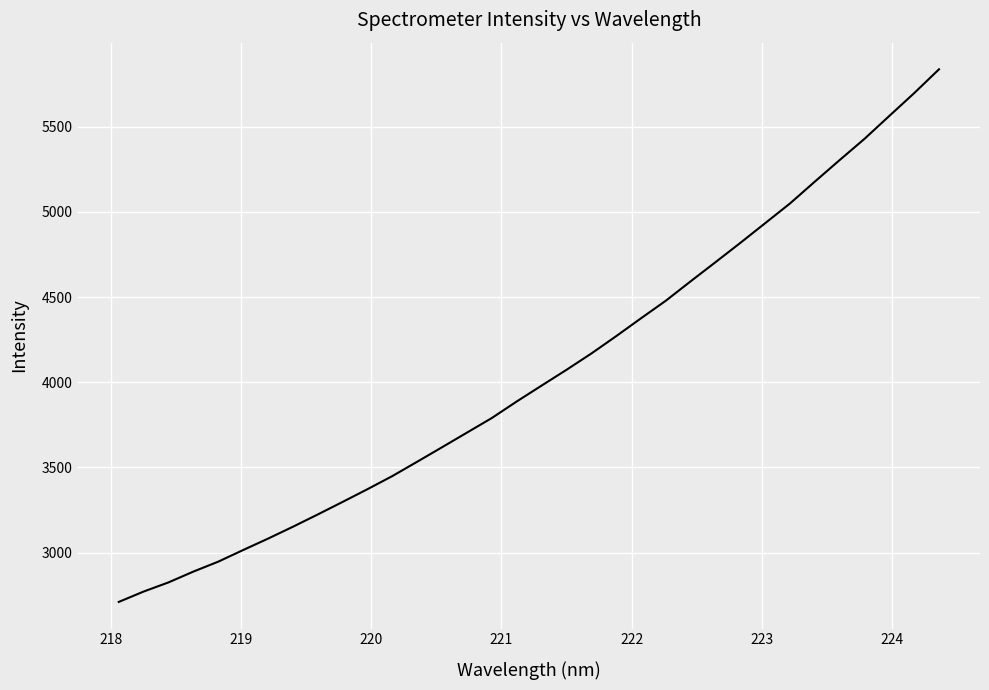

What is the difference between the second highest and minimum values?

2986.0